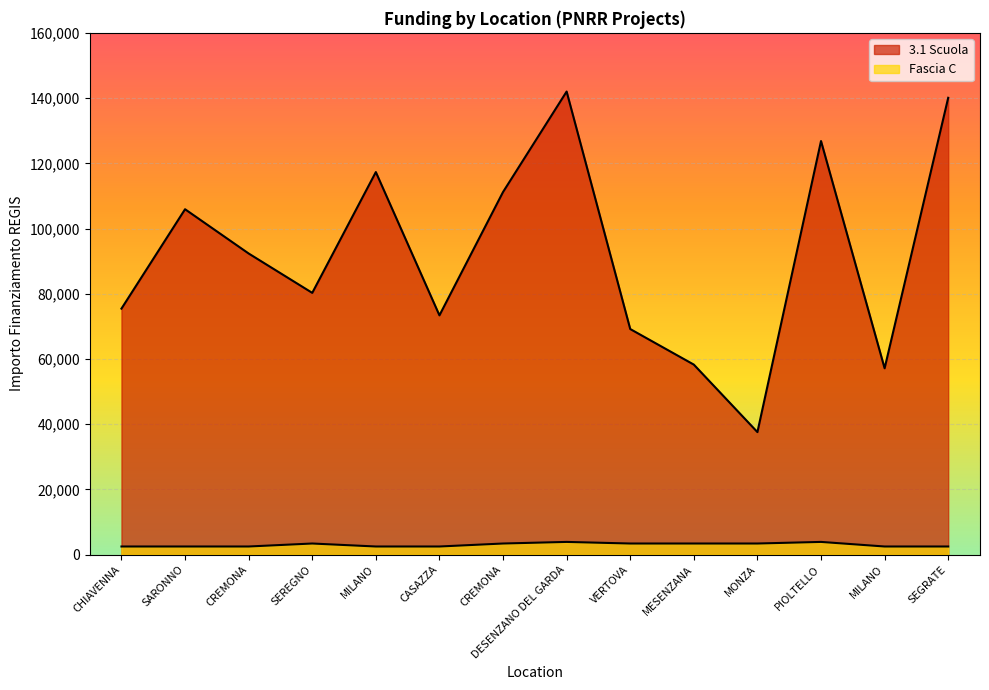

True or false: Fascia C and 3.1 Scuola intersect in this chart.

False